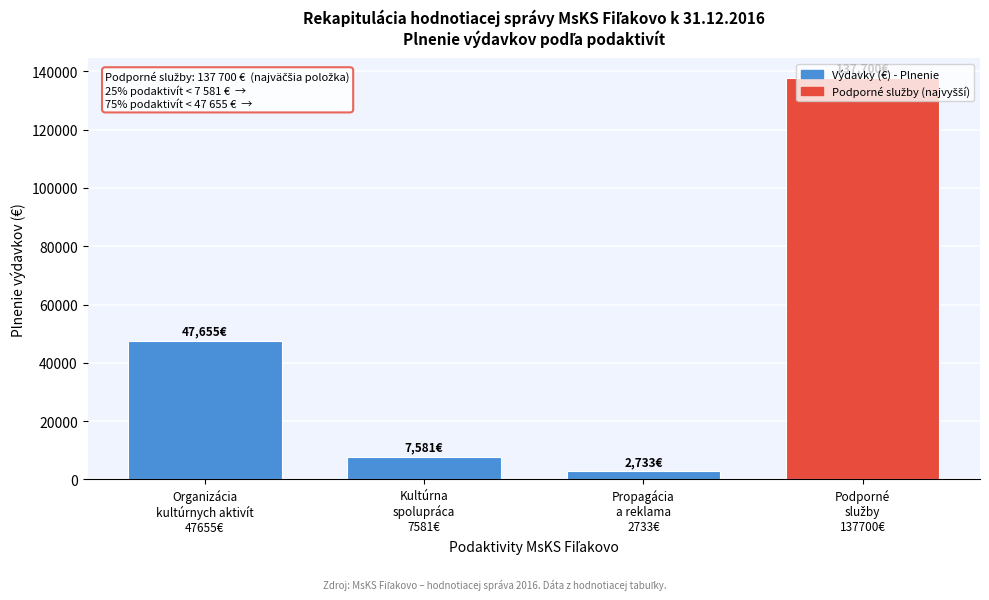

What is the average value?

48917